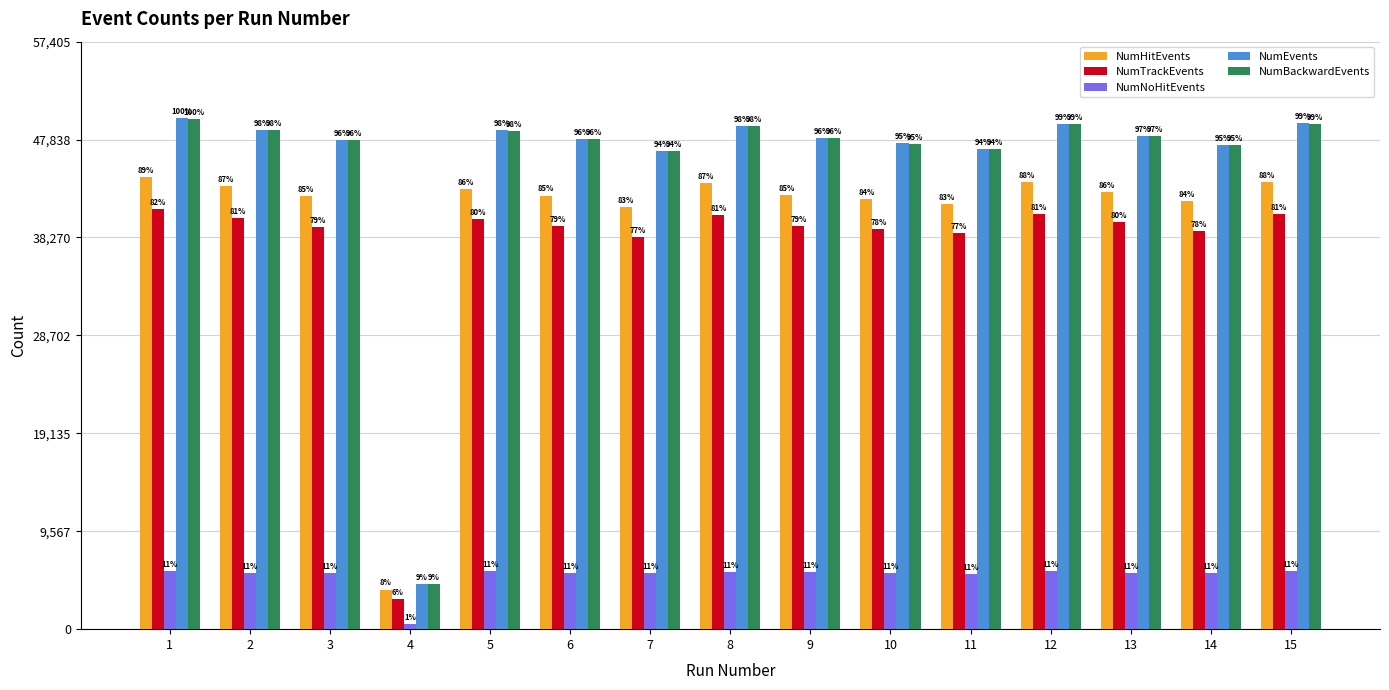

What is the sum of the NumHitEvents values at 2 and 3?

85611